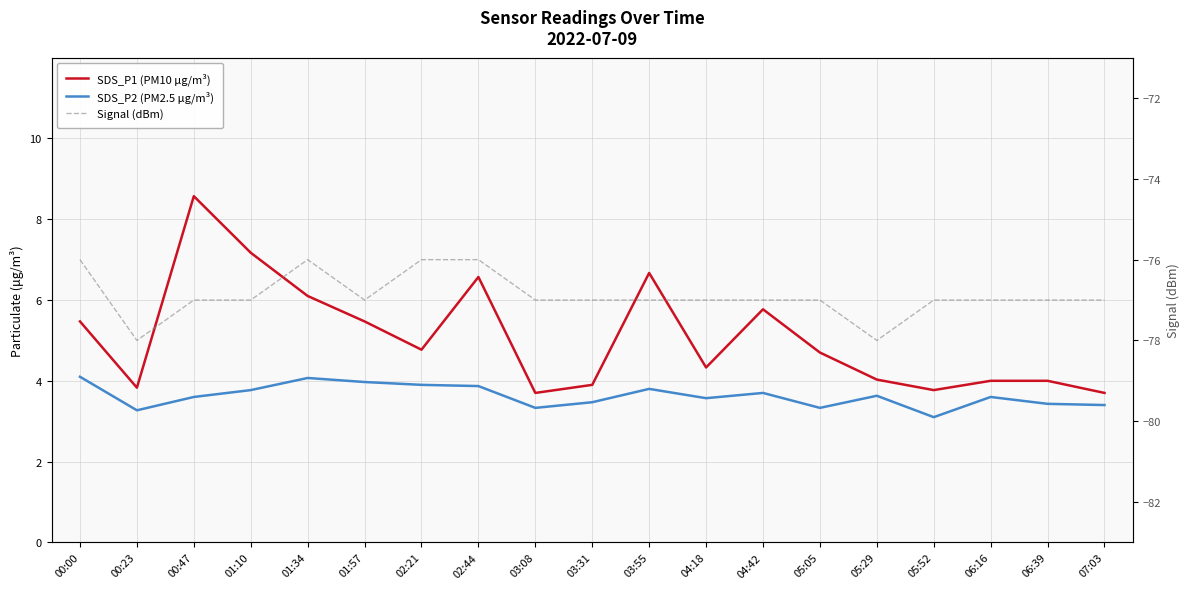

What is the value of the Signal (dBm) point at the 10th from the left?

-77.0